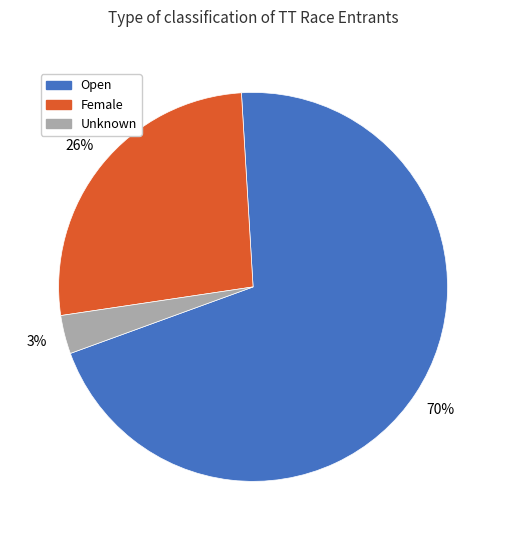

To the nearest percent, what percentage of the pie is Unknown?

3%